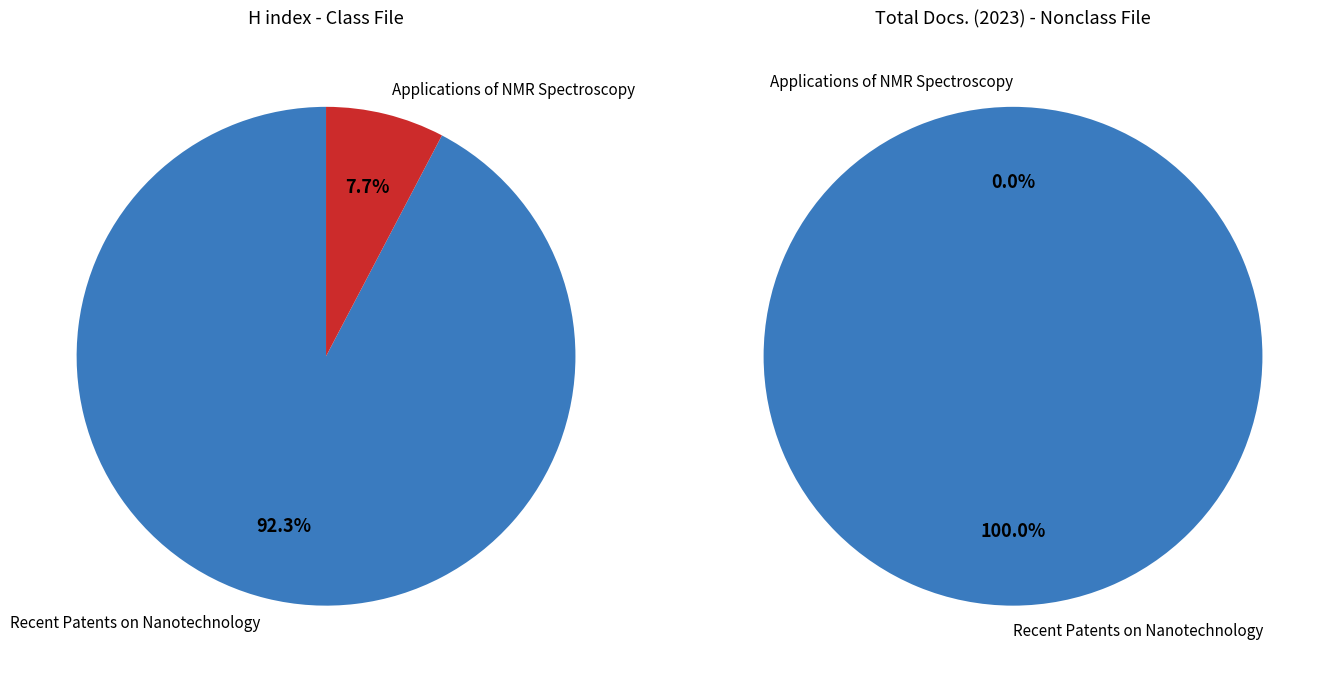

Count the number of slices in the pie.

2